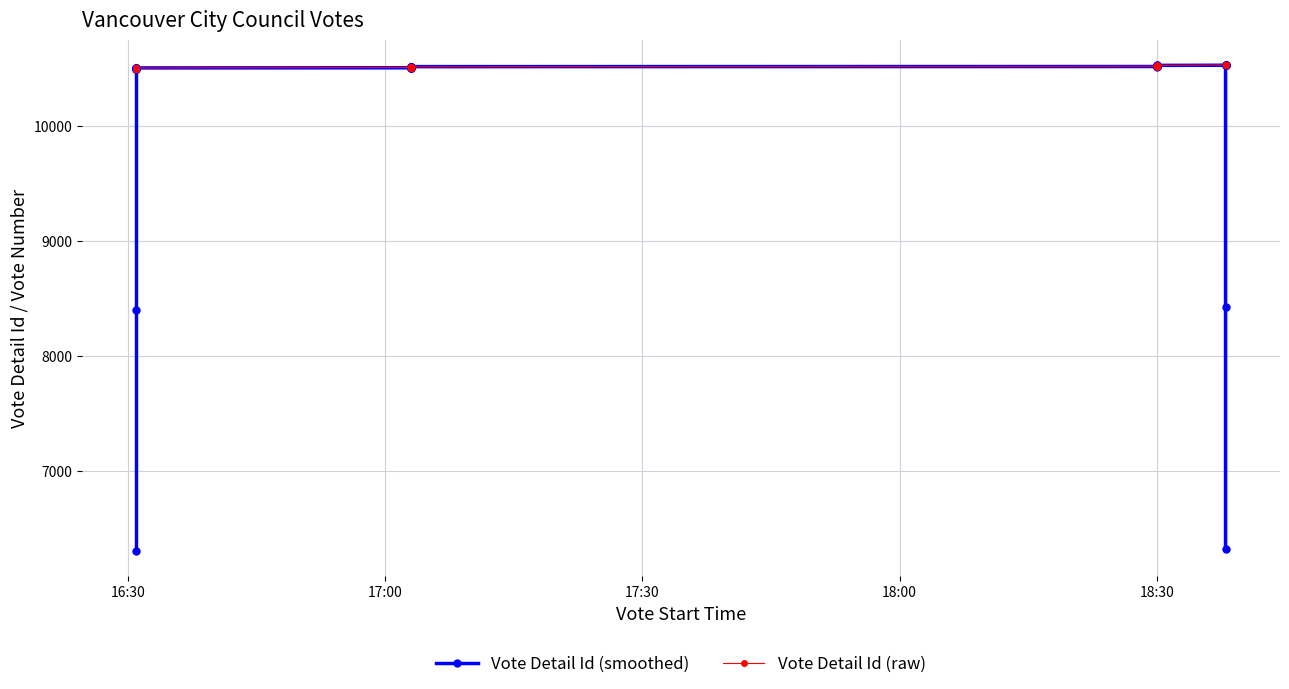

True or false: Vote Detail Id (smoothed) has more than 2 points higher than both neighbors.

False